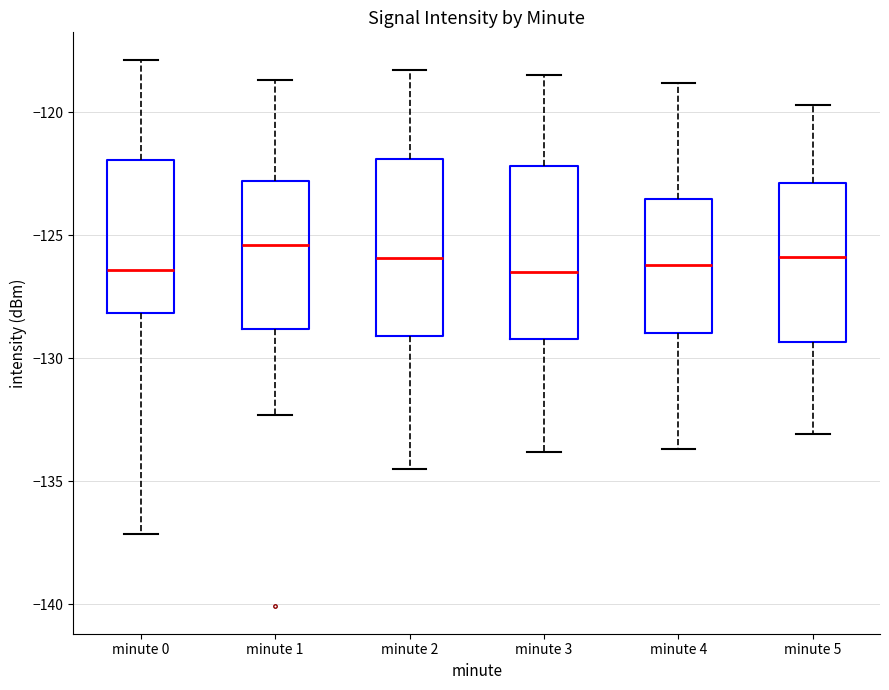

Which box's median line is the highest?

minute 1